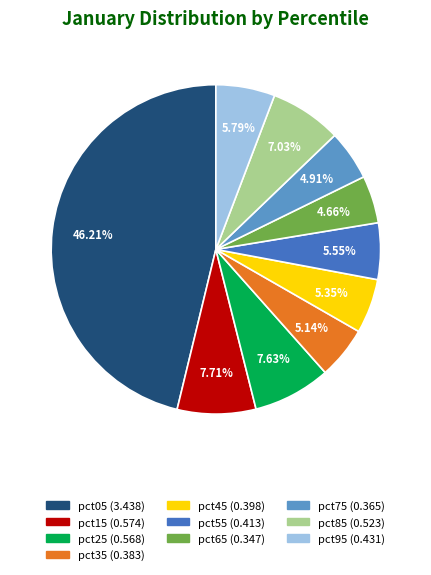

How many segments does this pie chart have?

10